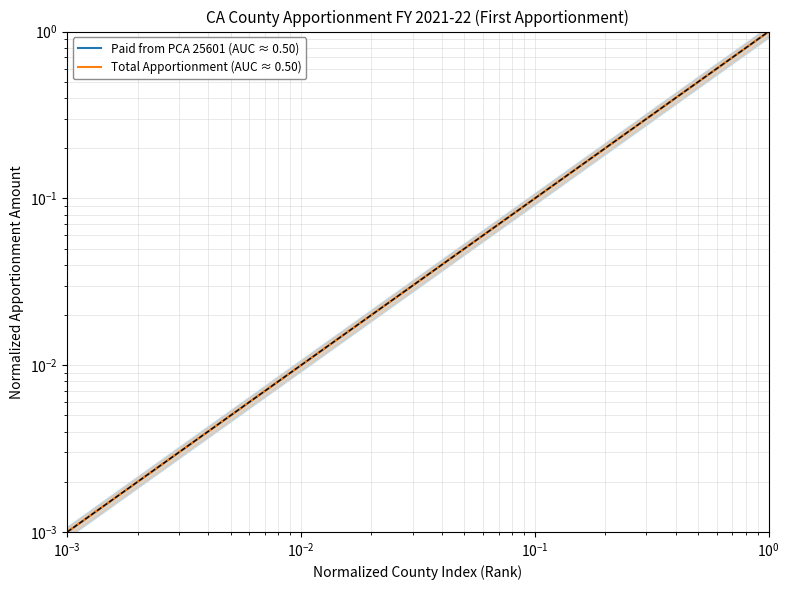

What are all the series names shown in the legend?

Paid from PCA 25601 (AUC ≈ 0.50), Total Apportionment (AUC ≈ 0.50)